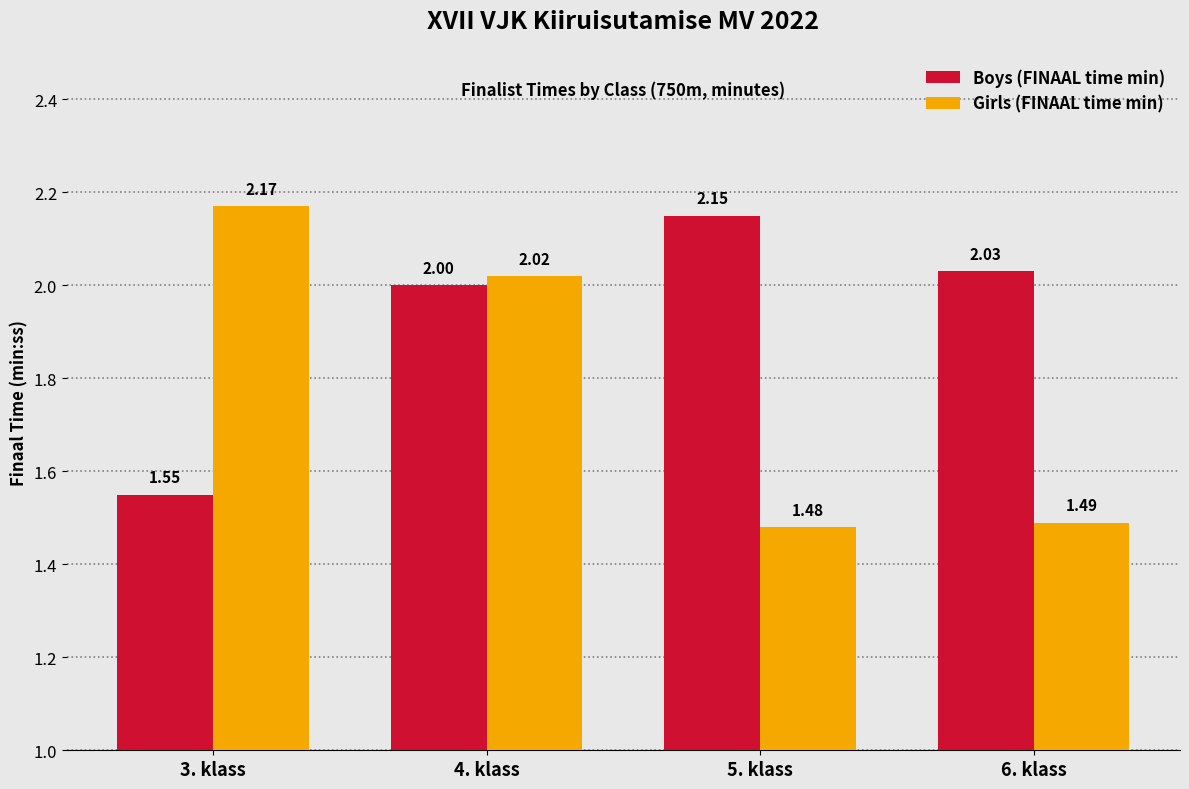

What is the label of the 1st bar from the left?

3. klass